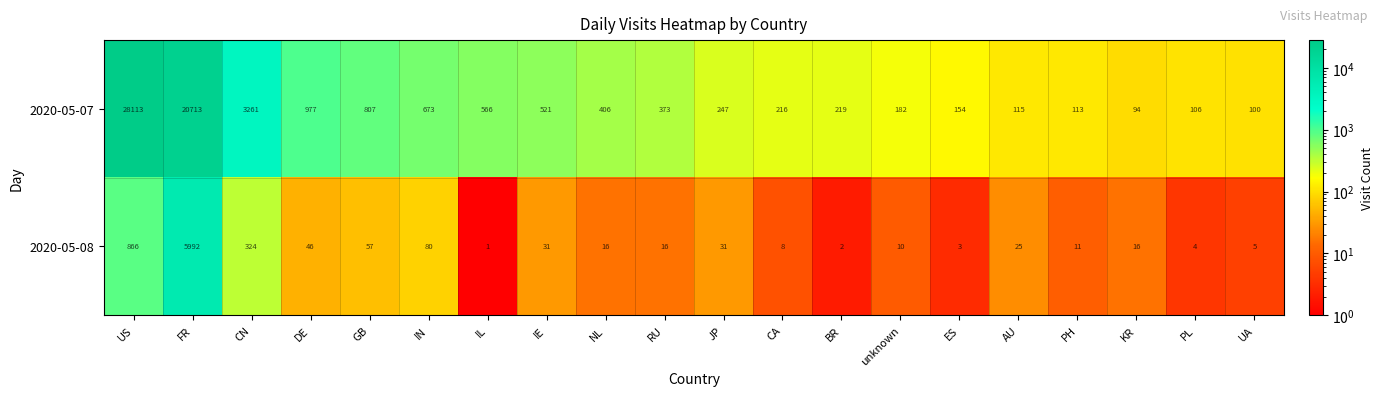

Which series changed the most between DE and ES?

2020-05-07